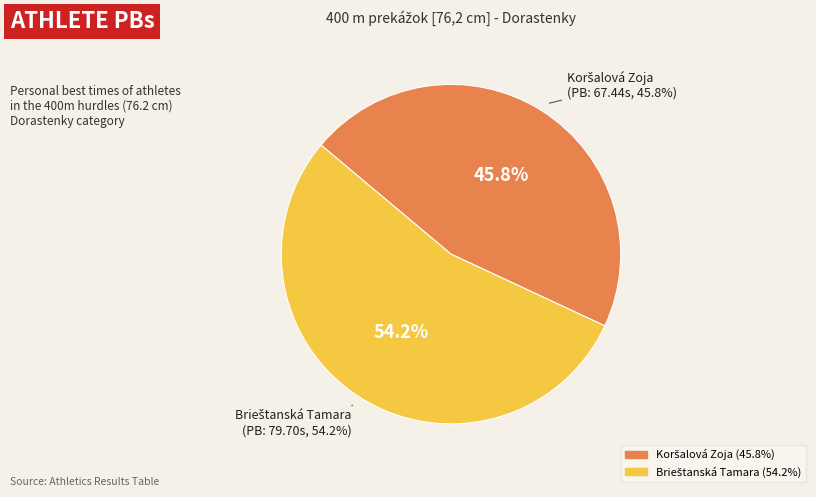

Approximately how many times larger is the value at Koršalová Zoja compared to Brieštanská Tamara?

0.8